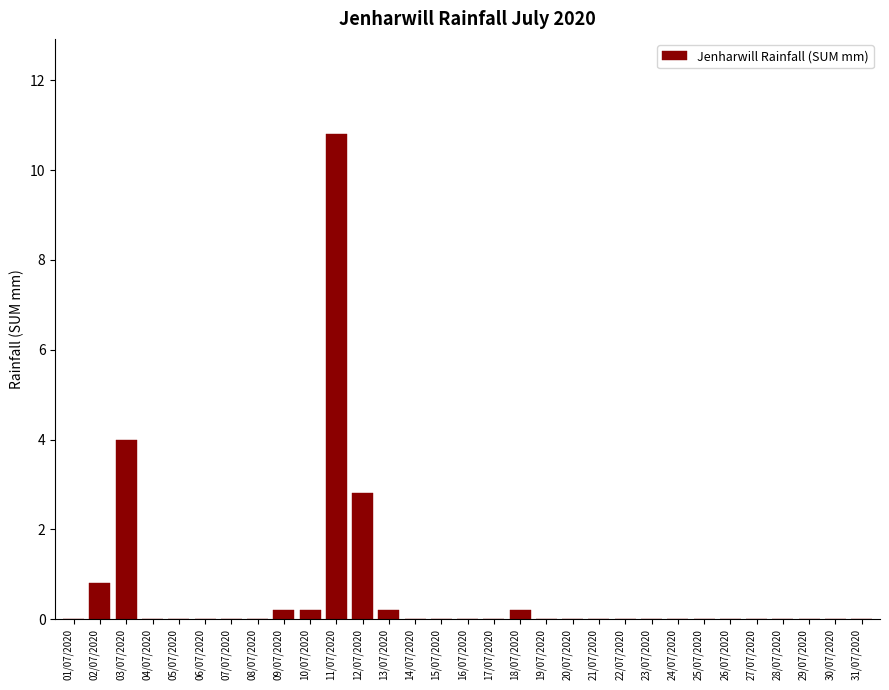

Where is the data nearest to the value 5?

03/07/2020